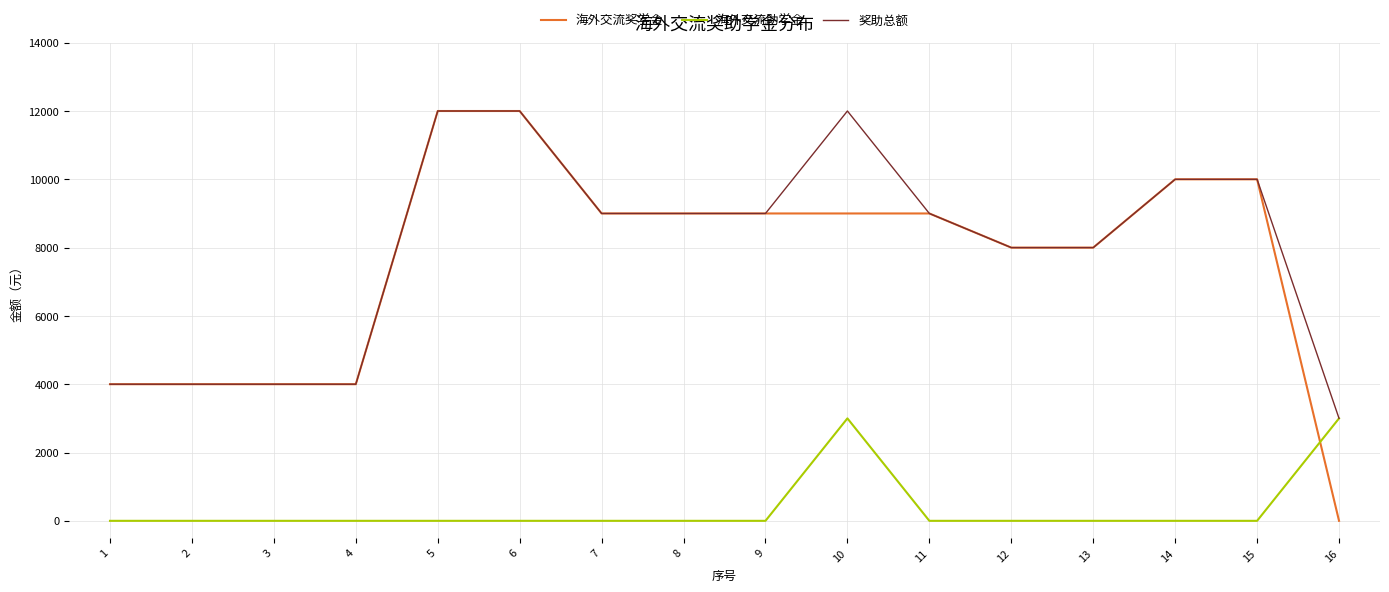

Reading left to right, extract all data points from this chart.

海外交流奖学金: 1=4000	2=4000	3=4000	4=4000	5=12000	6=12000	7=9000	8=9000	9=9000	10=9000	11=9000	12=8000	13=8000	14=10000	15=10000	16=0
海外交流助学金: 1=0	2=0	3=0	4=0	5=0	6=0	7=0	8=0	9=0	10=3000	11=0	12=0	13=0	14=0	15=0	16=3000
奖助总额: 1=4000	2=4000	3=4000	4=4000	5=12000	6=12000	7=9000	8=9000	9=9000	10=12000	11=9000	12=8000	13=8000	14=10000	15=10000	16=3000